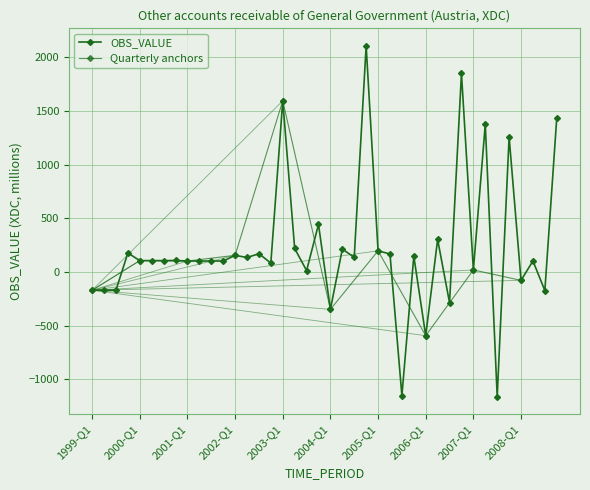

Reading left to right, list all the values displayed in this chart.

-170	-169	-169	177	106	106	106	107	102	102	102	102	155	135	170	83	1594	219	13	443	-348	213	137	2105	197	168	-1151	147	-593	303	-286	1849	19	1376	-1161	1257	-78	103	-173	1435